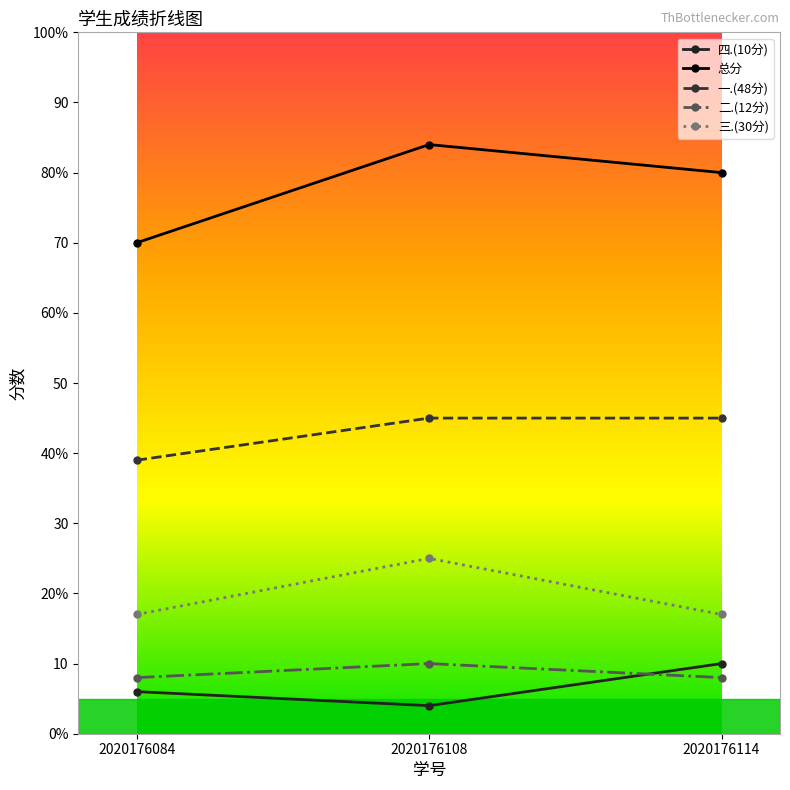

What is the smallest value displayed?

4